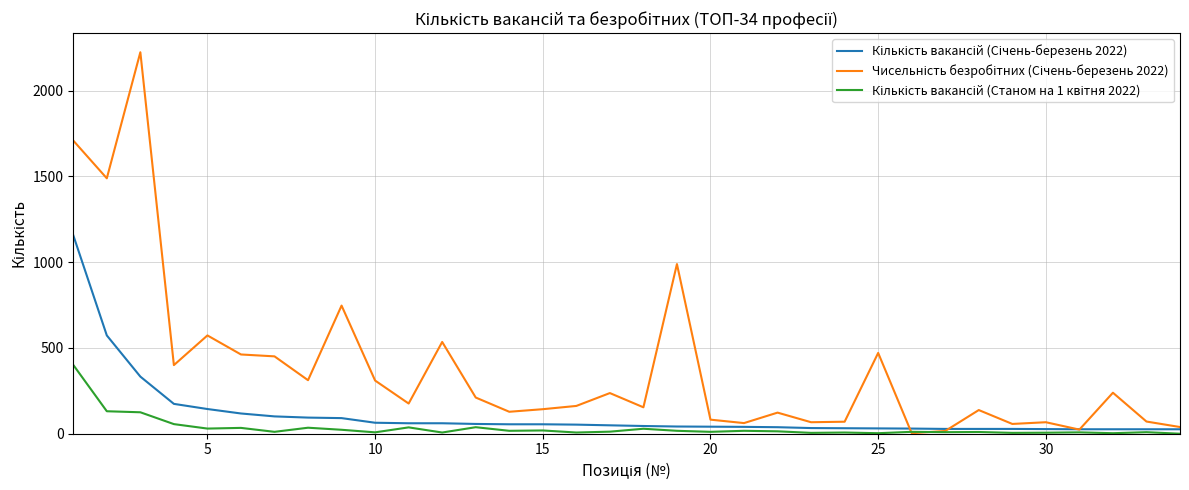

Does the chart have visible grid lines?

Yes